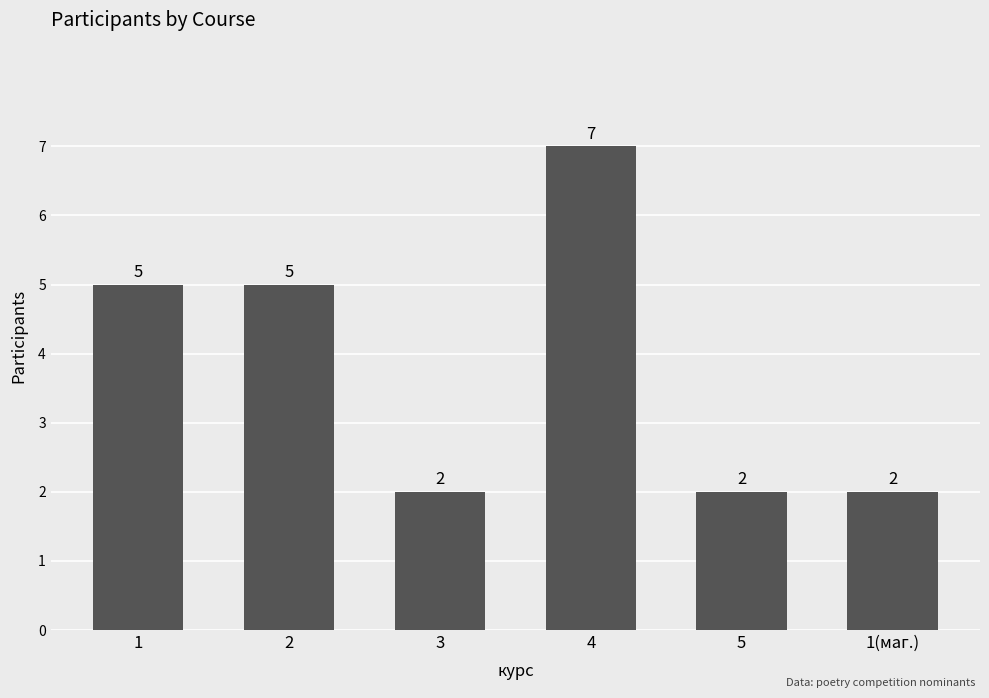

What is the maximum value shown in the chart?

7